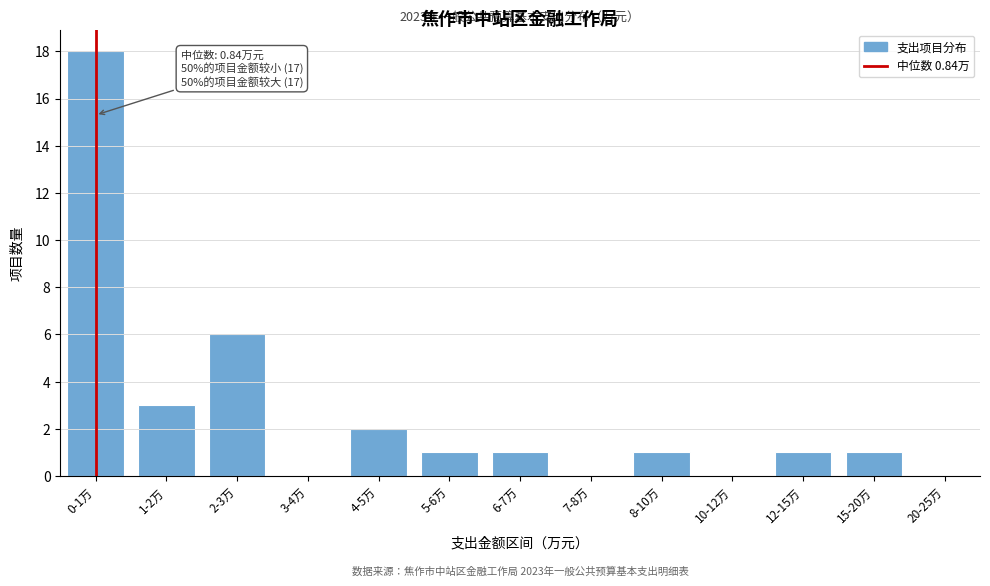

Reading right to left, list all the values displayed in this chart.

20-25万=0	15-20万=1	12-15万=1	10-12万=0	8-10万=1	7-8万=0	6-7万=1	5-6万=1	4-5万=2	3-4万=0	2-3万=6	1-2万=3	0-1万=18